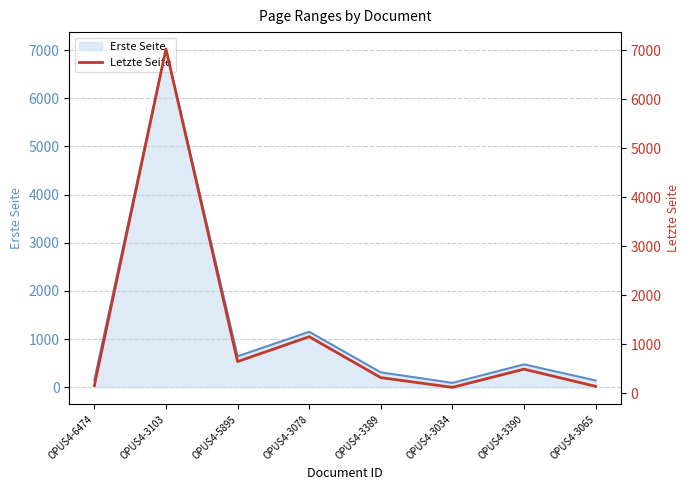

At which category does the data reach its first local peak?

OPUS4-3103